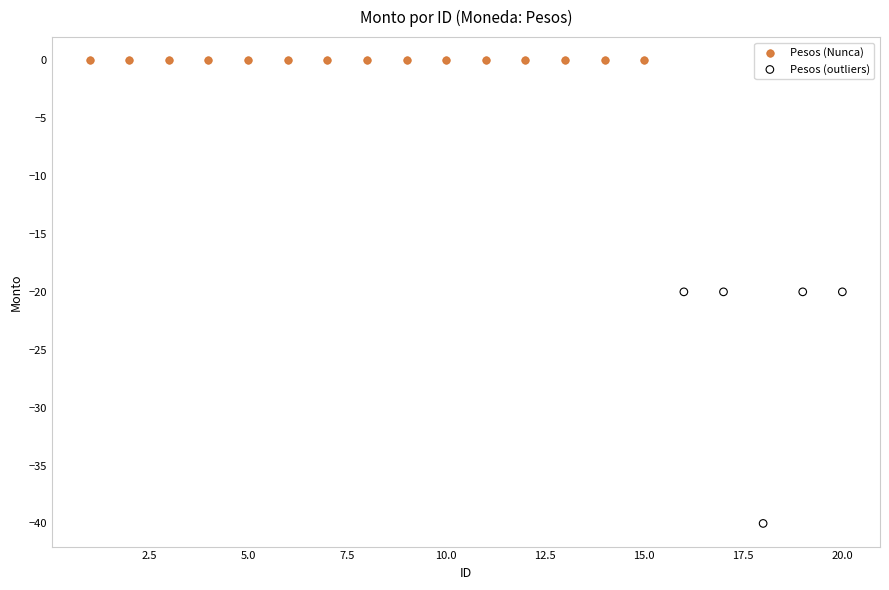

Which series contains the lowest Y value?

Pesos (outliers)